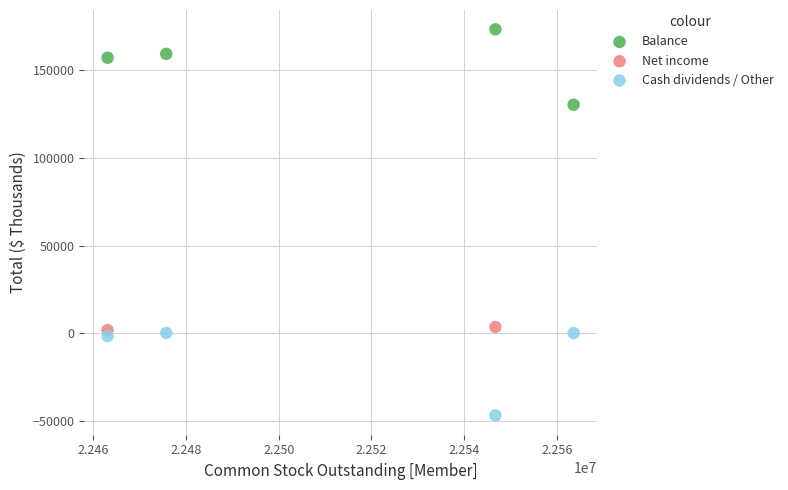

Which series has the widest spread of Y values?

Cash dividends / Other